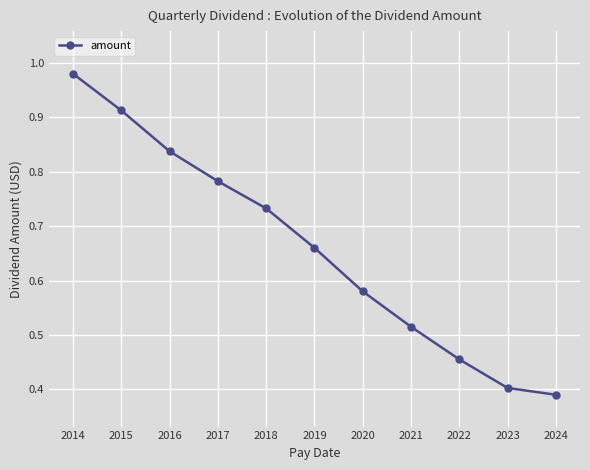

True or false: the data has more than 2 interior local peaks.

False